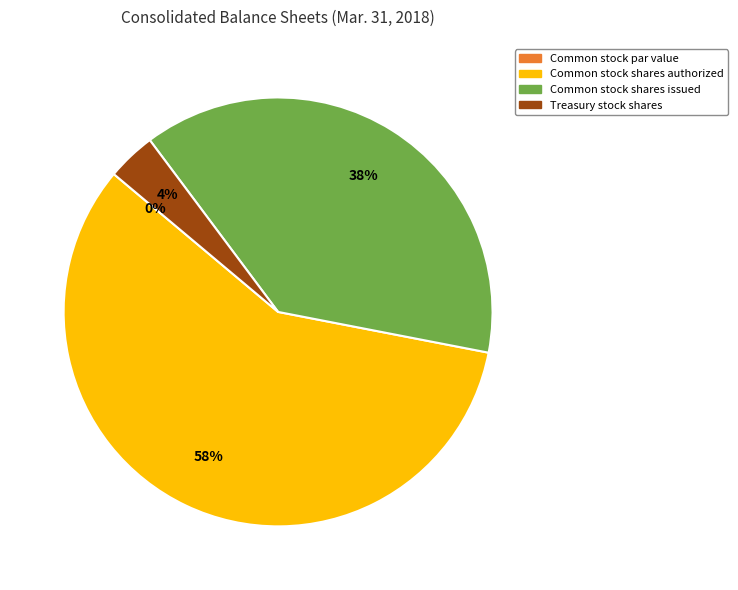

To the nearest percent, what is the difference between the largest and smallest slice percentages?

58%